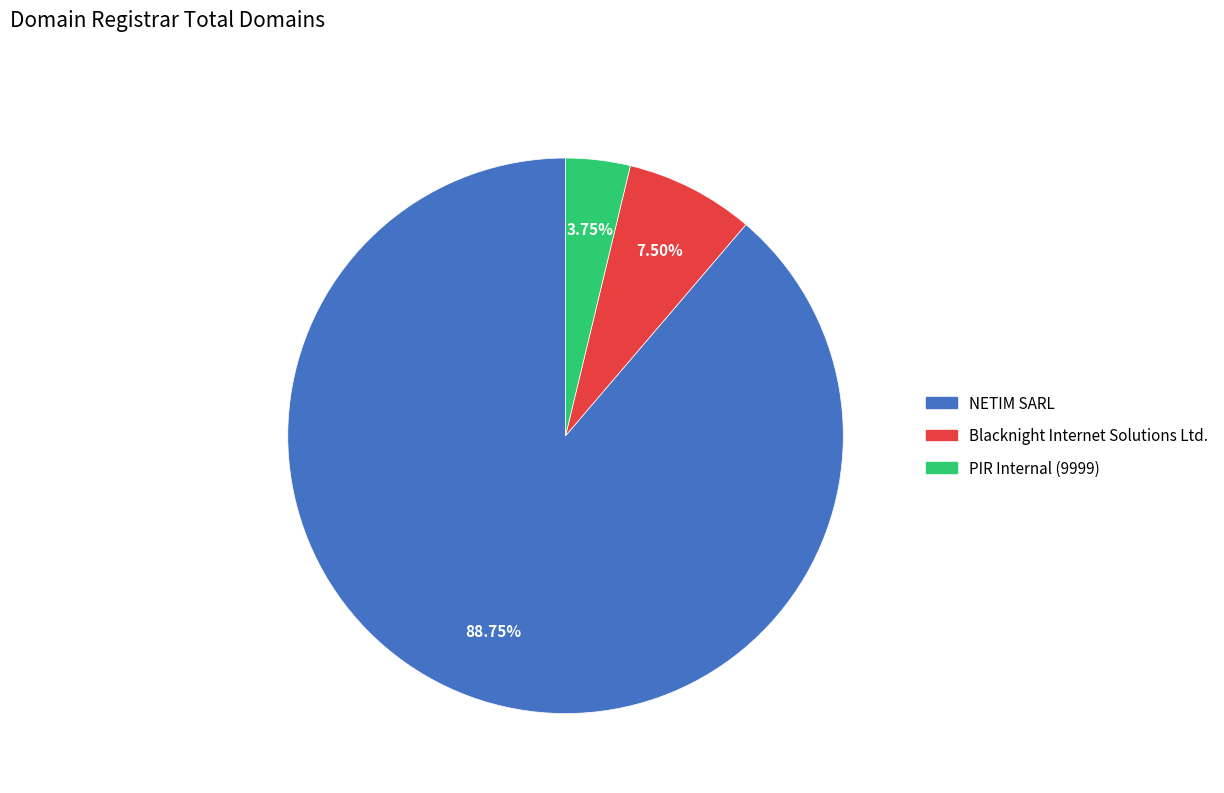

Is there any slice that represents more than half of the pie?

Yes